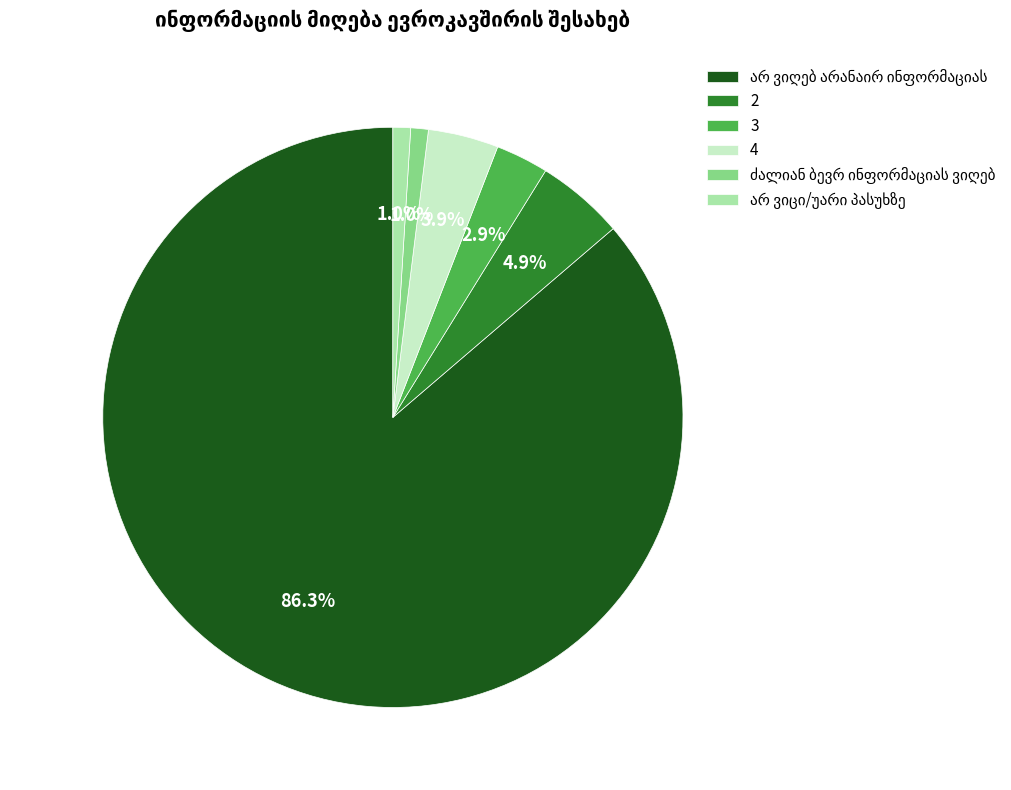

The 2 slice represents 5% of the pie. True or false?

True